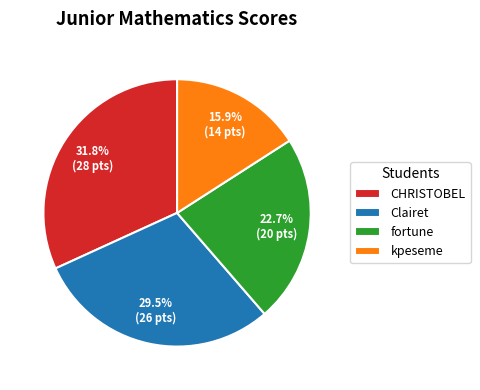

Between Clairet and kpeseme, which is larger?

Clairet